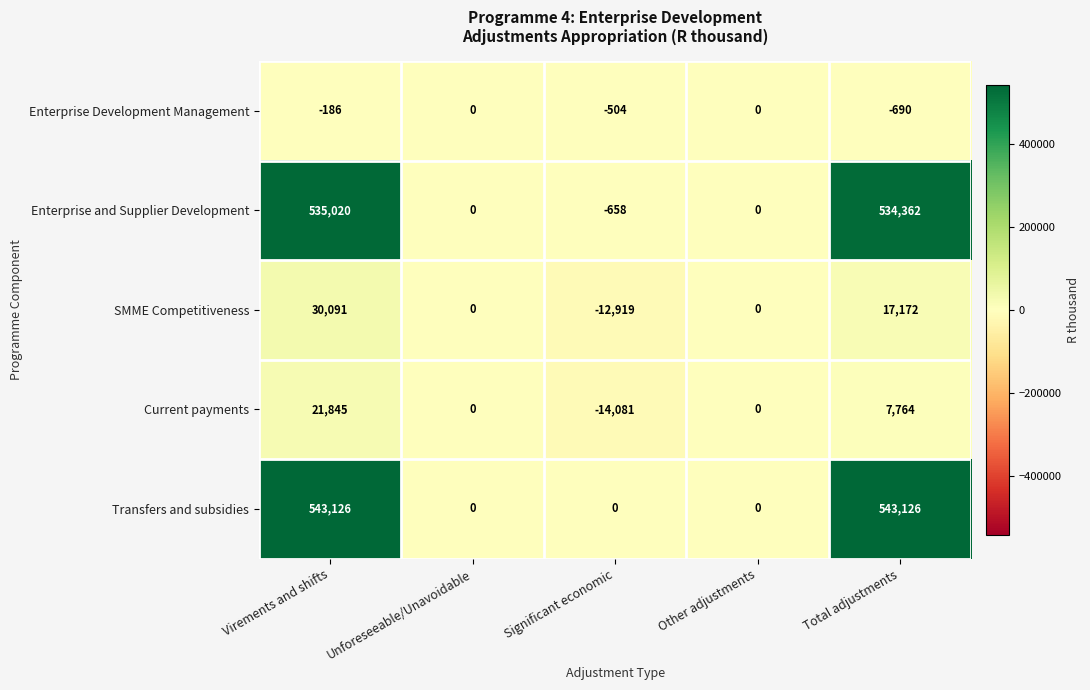

The Enterprise Development Management series shows -690 at Total adjustments. True or false?

True